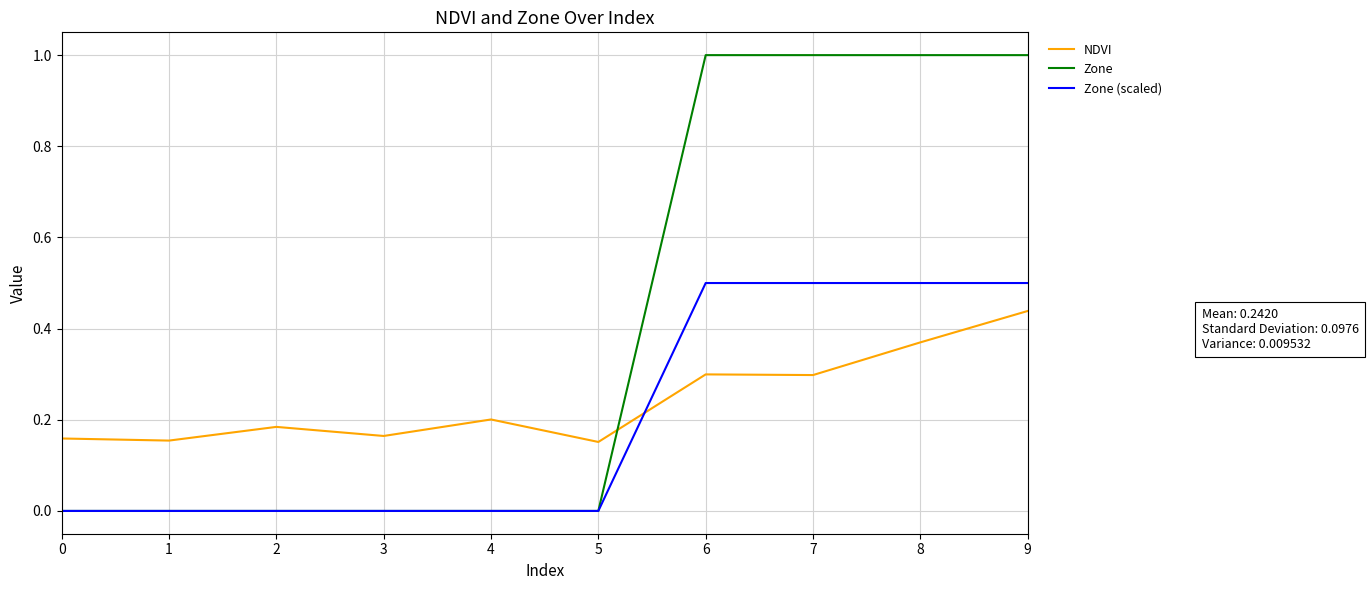

What is the maximum value shown in the chart?

1.0